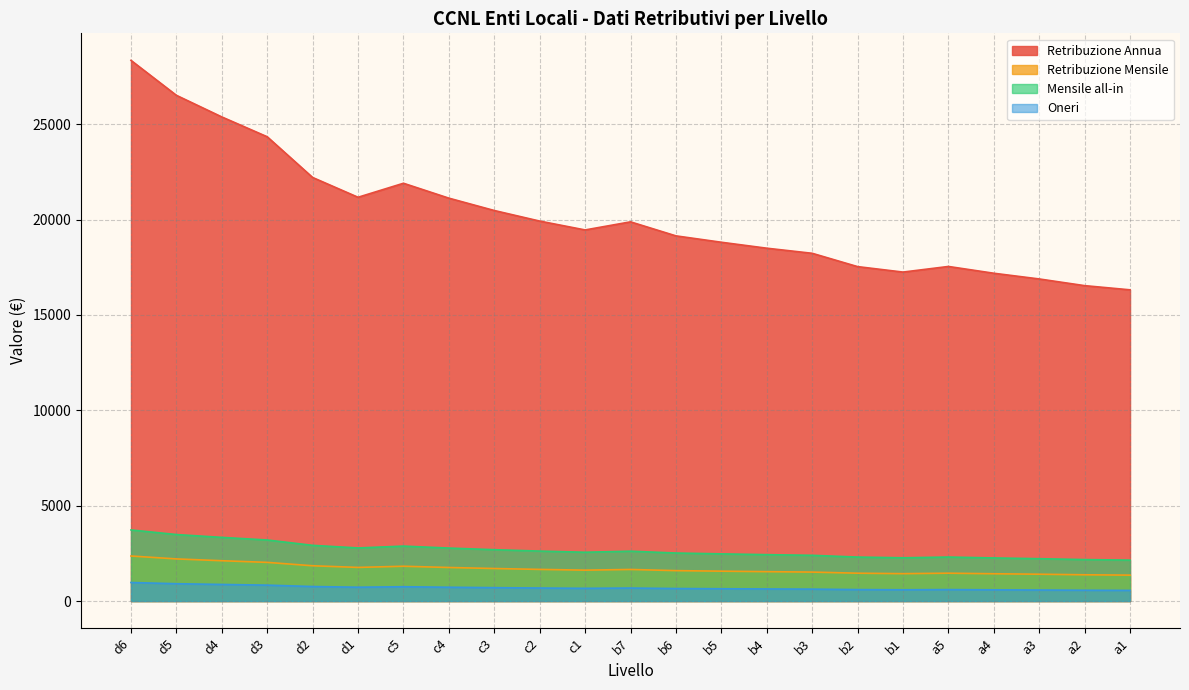

True or false: Retribuzione Mensile and Mensile all-in intersect in this chart.

False